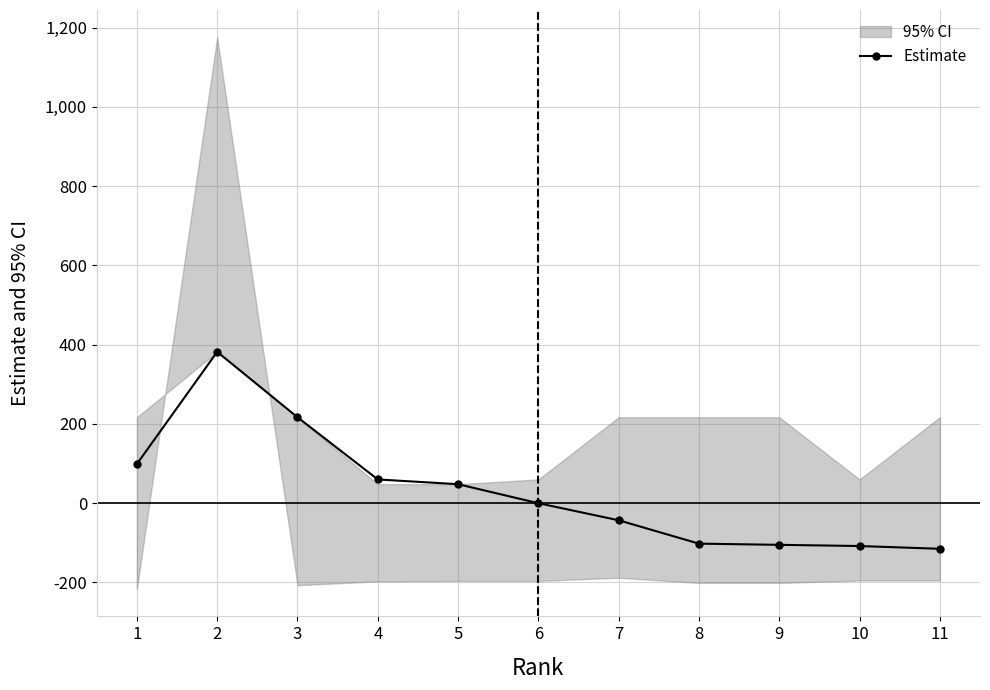

The value of Estimate at 6 is -322. True or false?

False